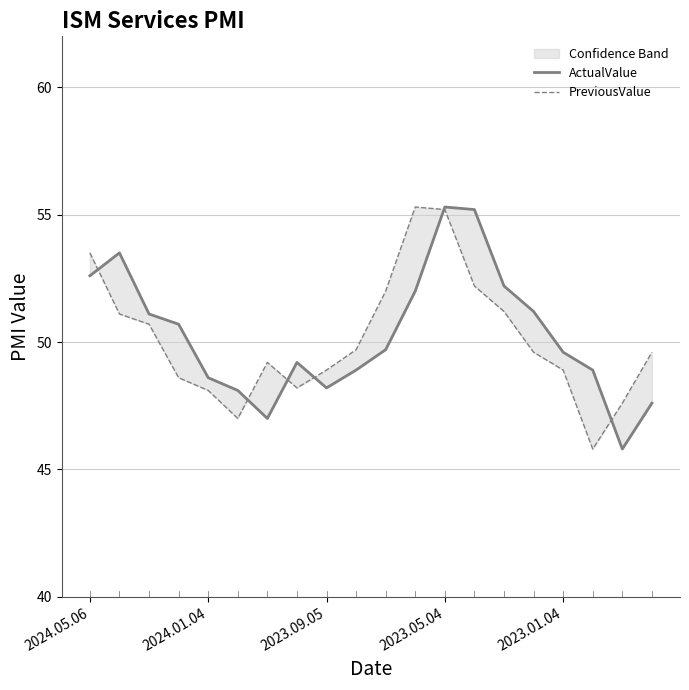

What is the value of the PreviousValue point at the 19th from the left?

47.6